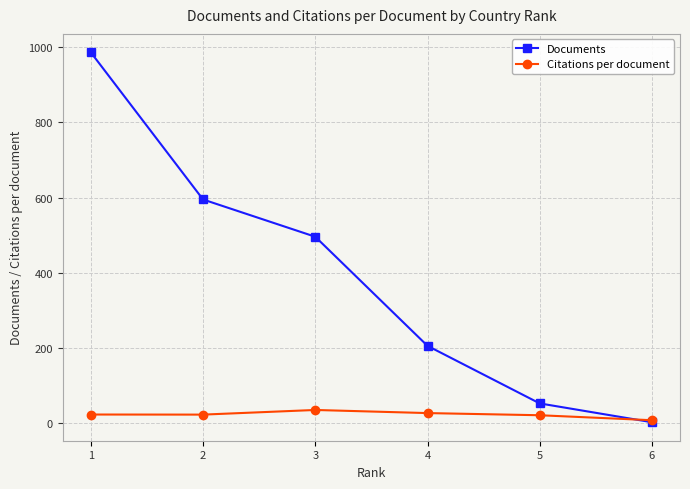

At how many categories does at least one series exceed 533?

2